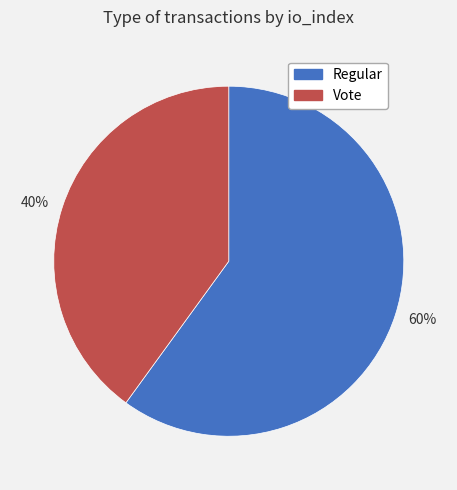

Which category has the smallest portion of the pie?

40%